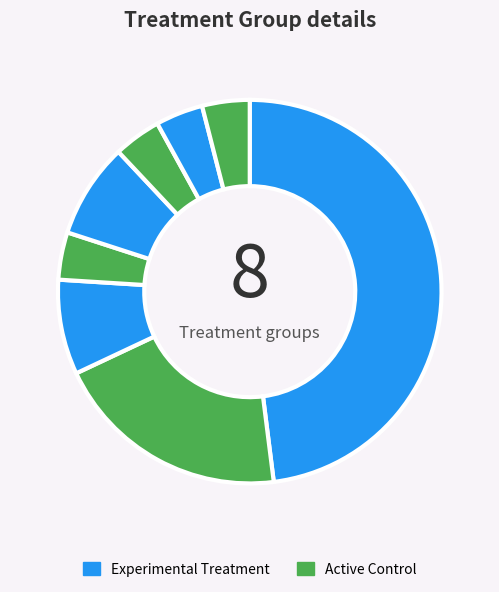

How many segments does this pie chart have?

8